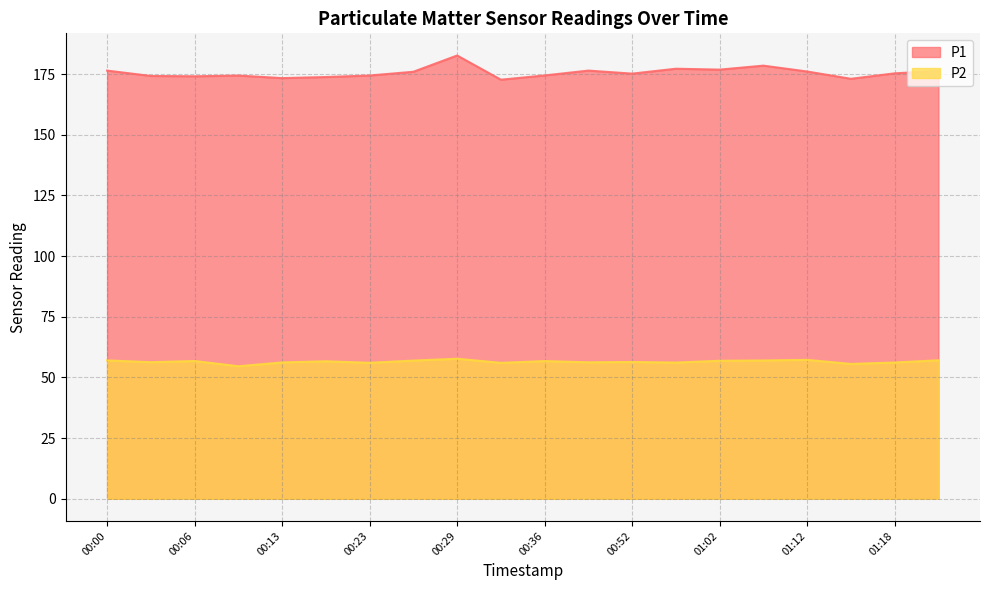

What are all the series names shown in the legend?

P1, P2